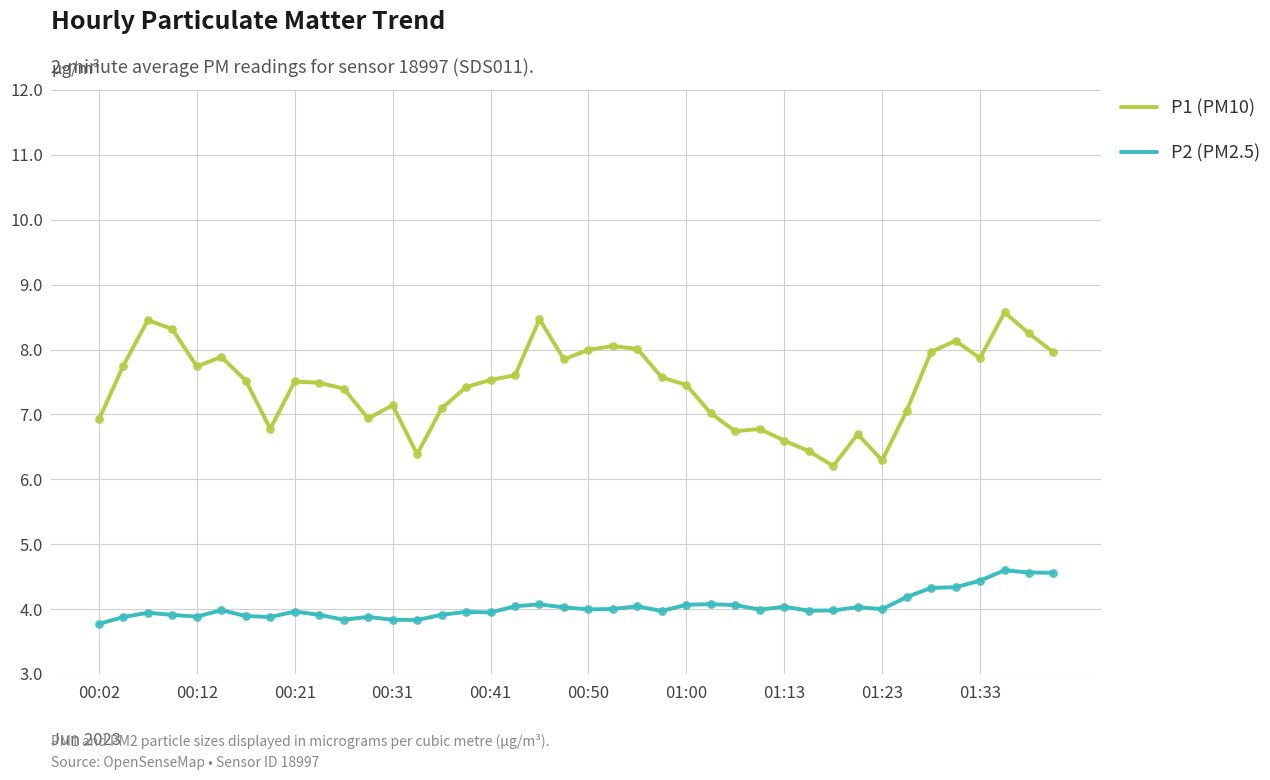

At how many categories does at least one series exceed 6?

40